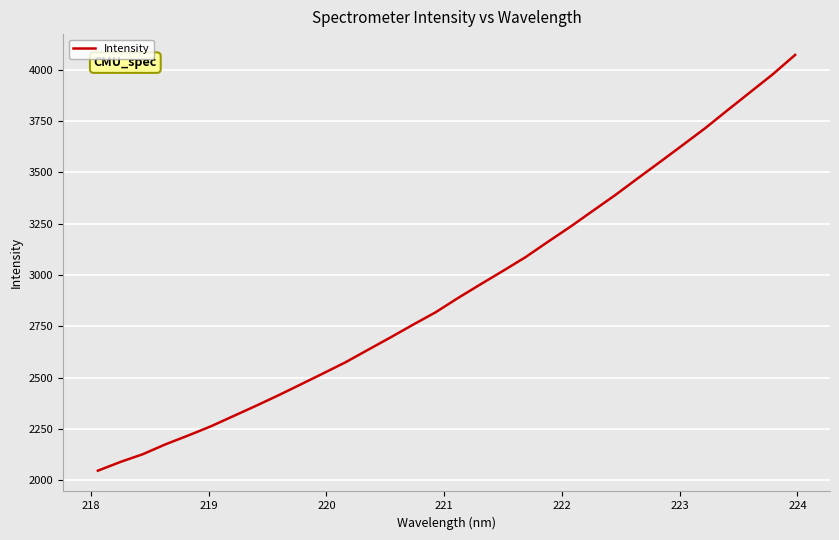

What is the difference between the maximum and minimum values?

2026.2